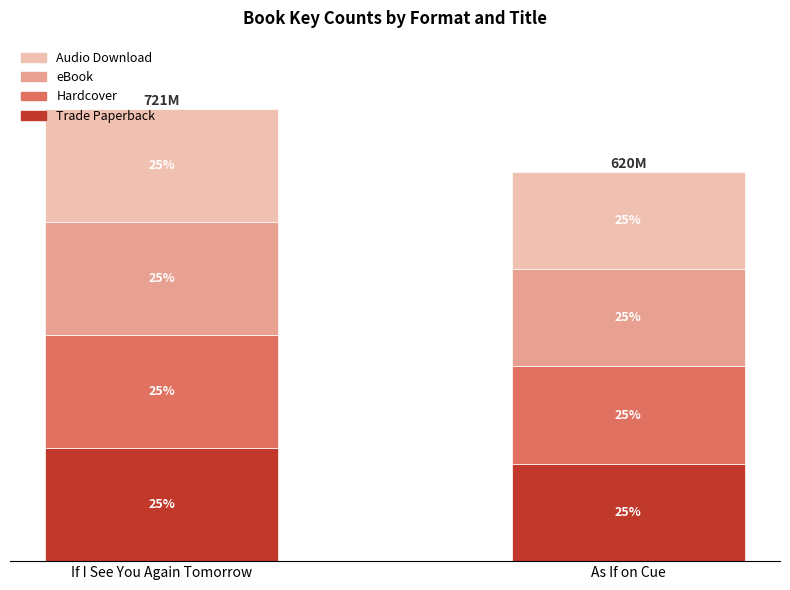

What is the highest value of the Audio Download series?

180343337